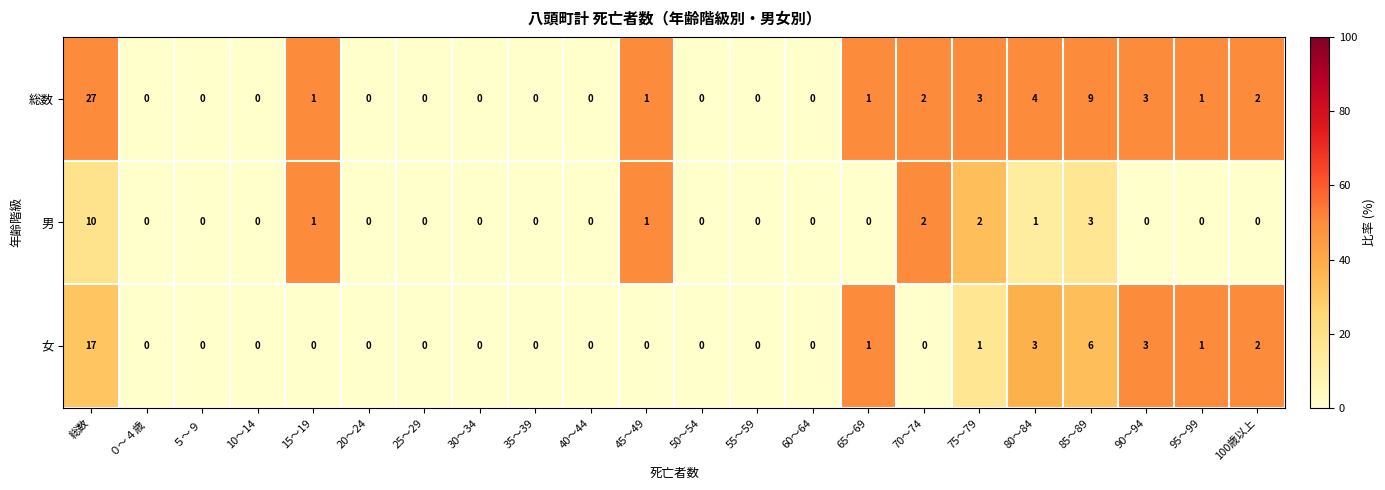

Rank the series by their maximum value, from lowest to highest.

男, 女, 総数